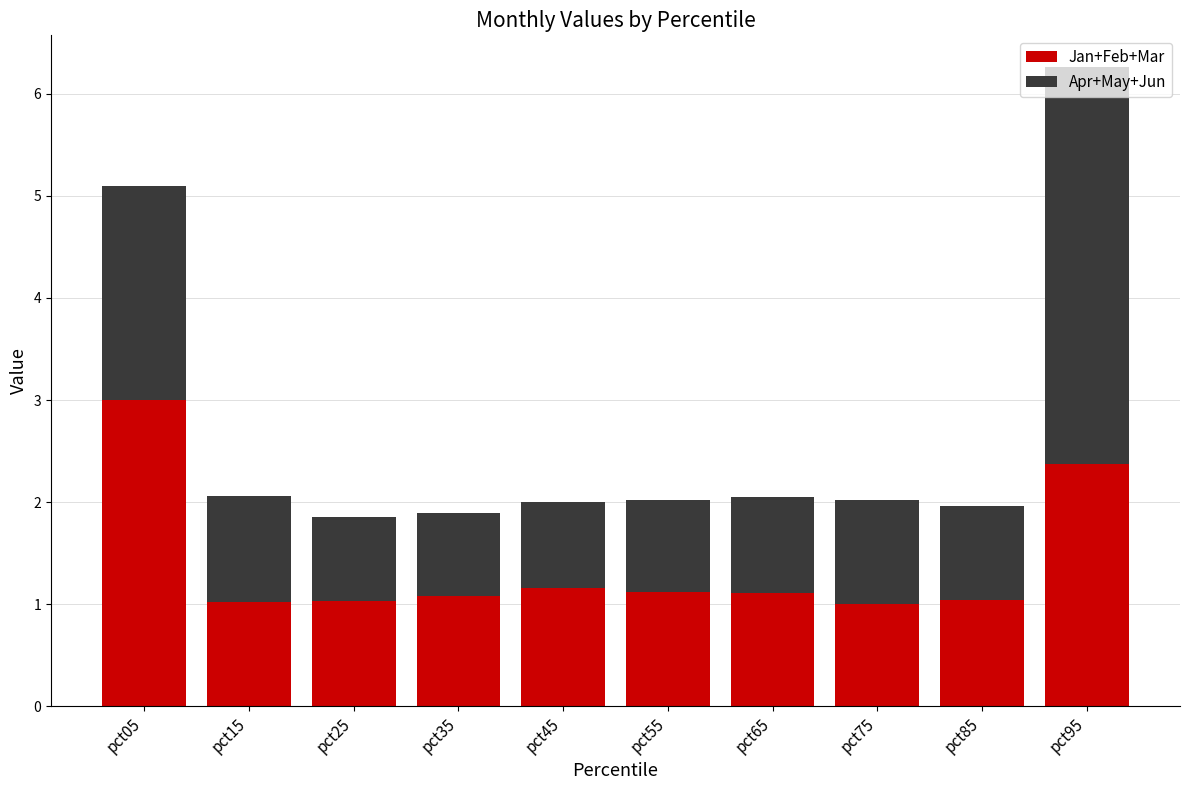

What are all the series names shown in the legend?

Jan+Feb+Mar, Apr+May+Jun